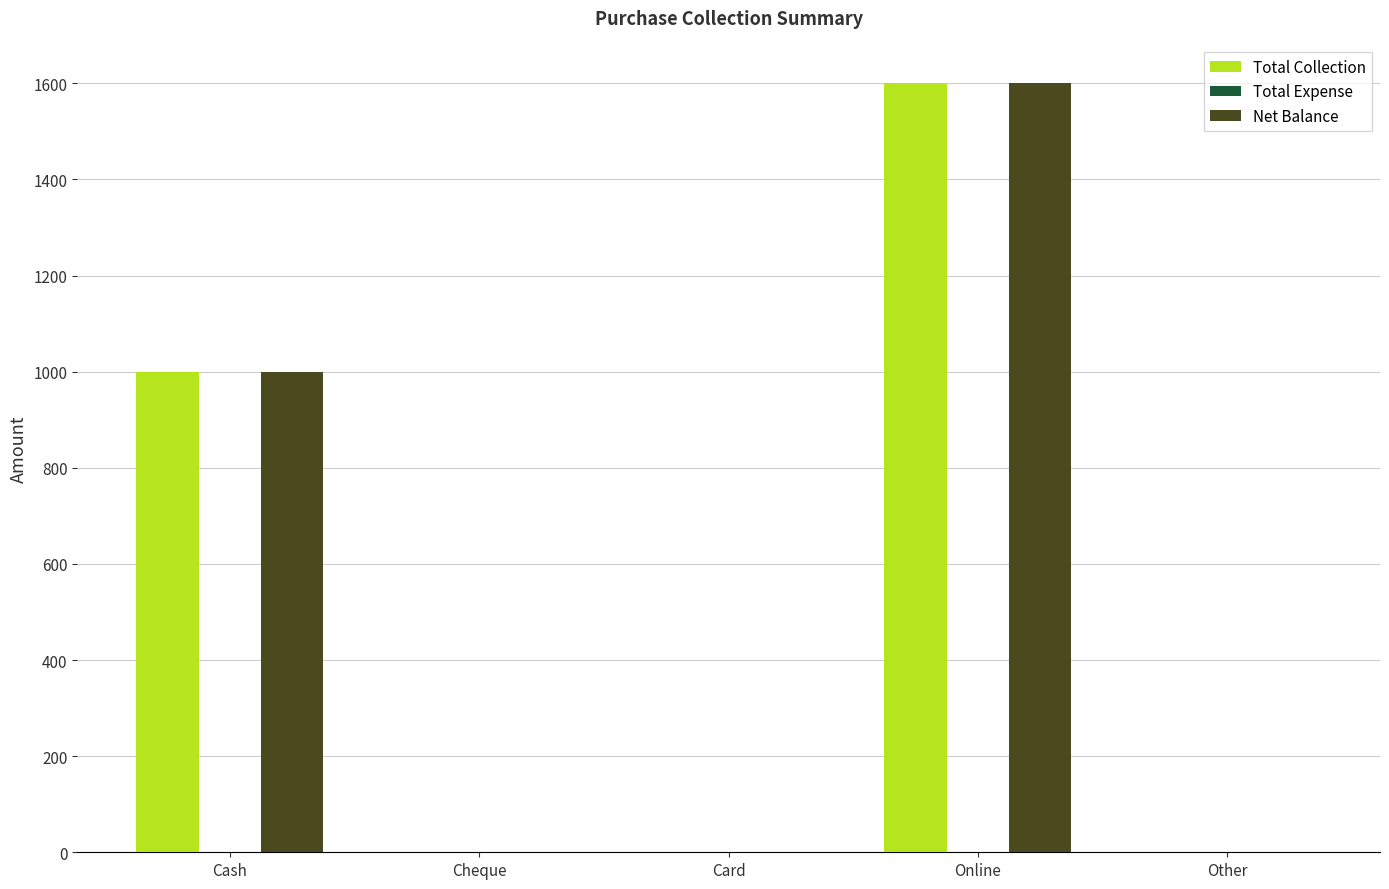

What is the sum of the Net Balance values at Online and Cash?

2600